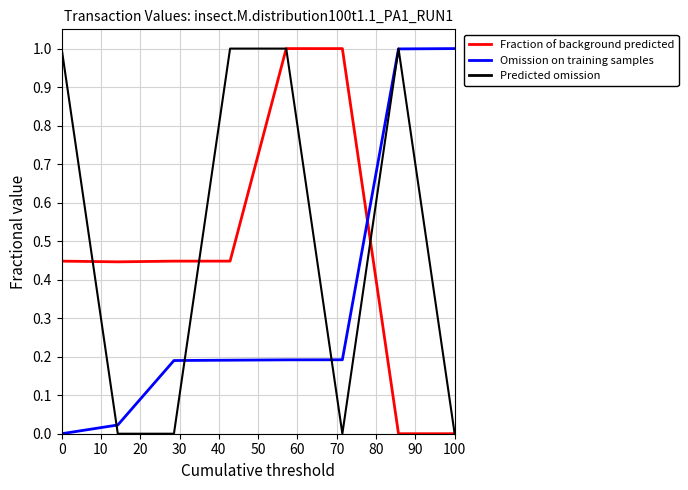

How many categories are shown in the chart?

8